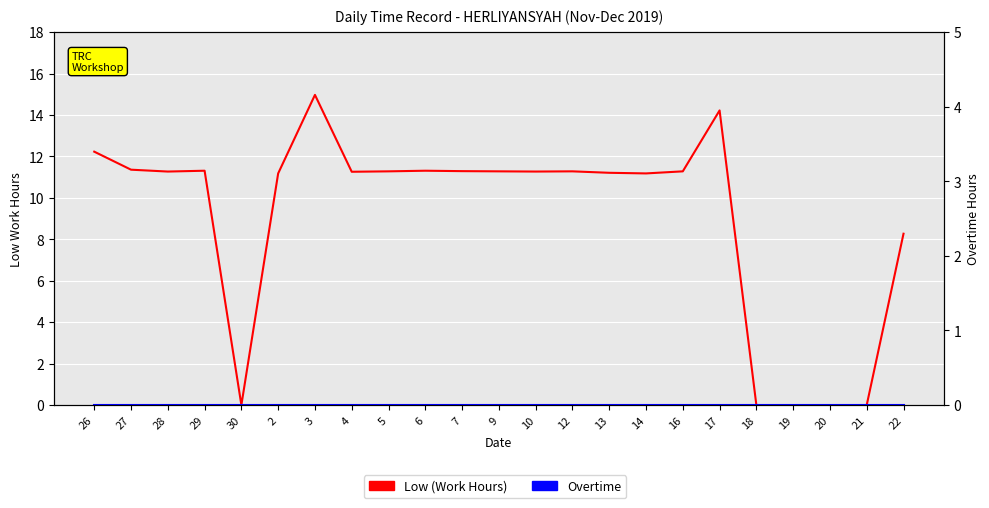

What is the label of the 2nd point from the right?

21